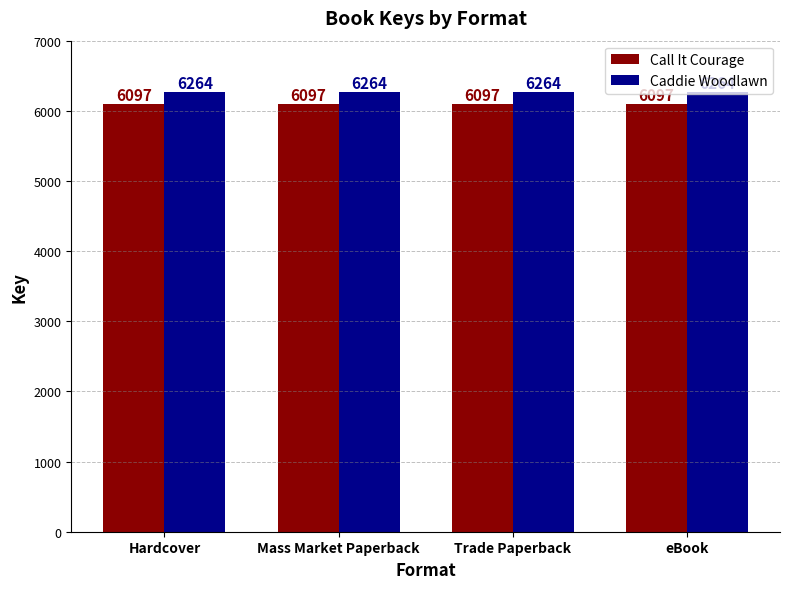

Reading left to right, what are all the values shown in this chart?

Call It Courage: Hardcover=6097	Mass Market Paperback=6097	Trade Paperback=6097	eBook=6097
Caddie Woodlawn: Hardcover=6264	Mass Market Paperback=6264	Trade Paperback=6264	eBook=6264